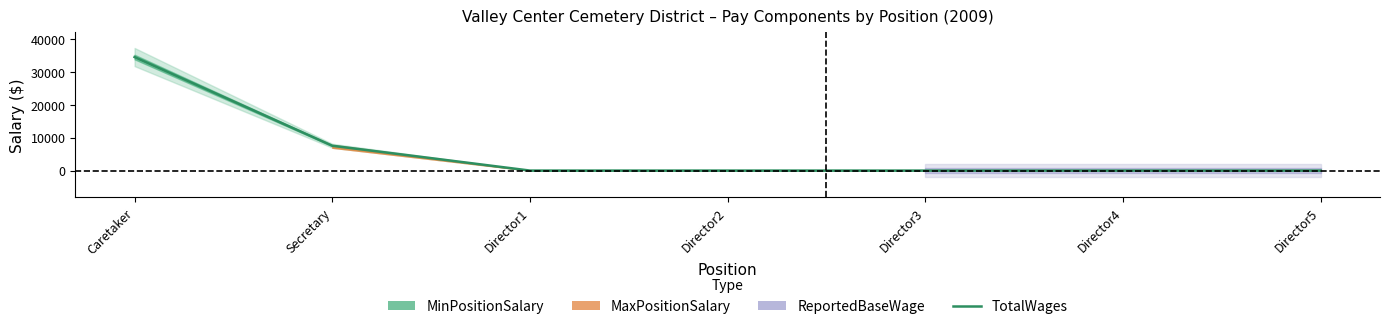

What is the average value?

6007